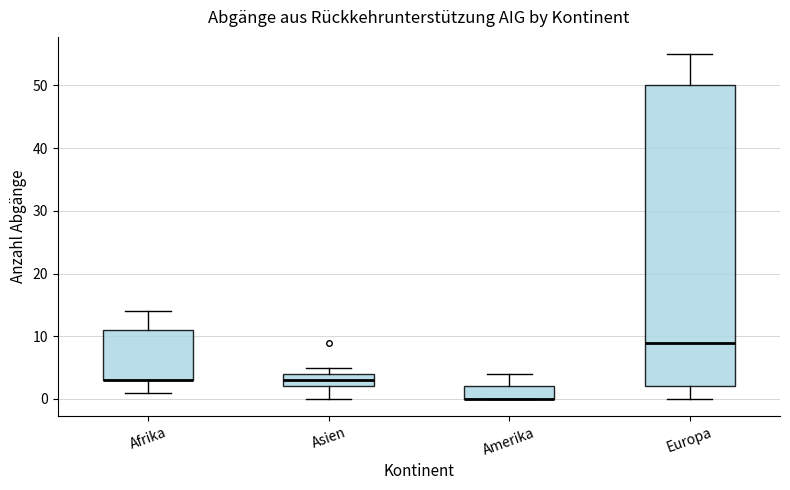

Comparing the boxes themselves (not the whiskers), which one is the tallest?

Europa